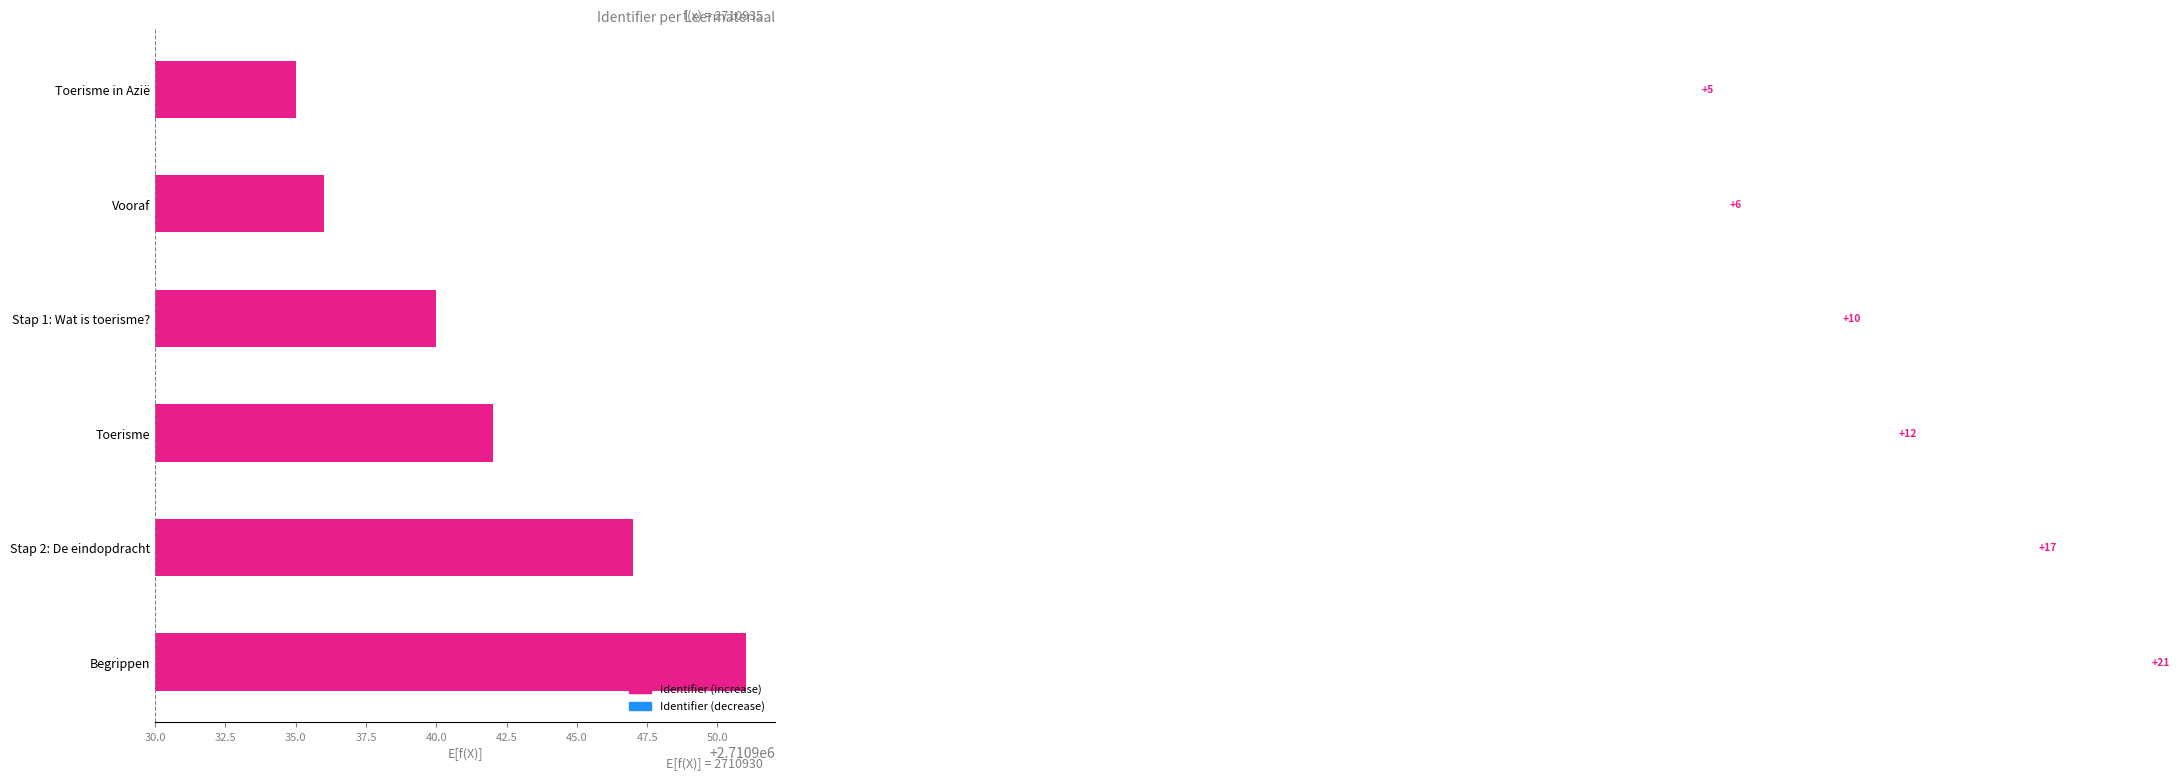

Are the bars grouped side by side (vs. stacked)?

No